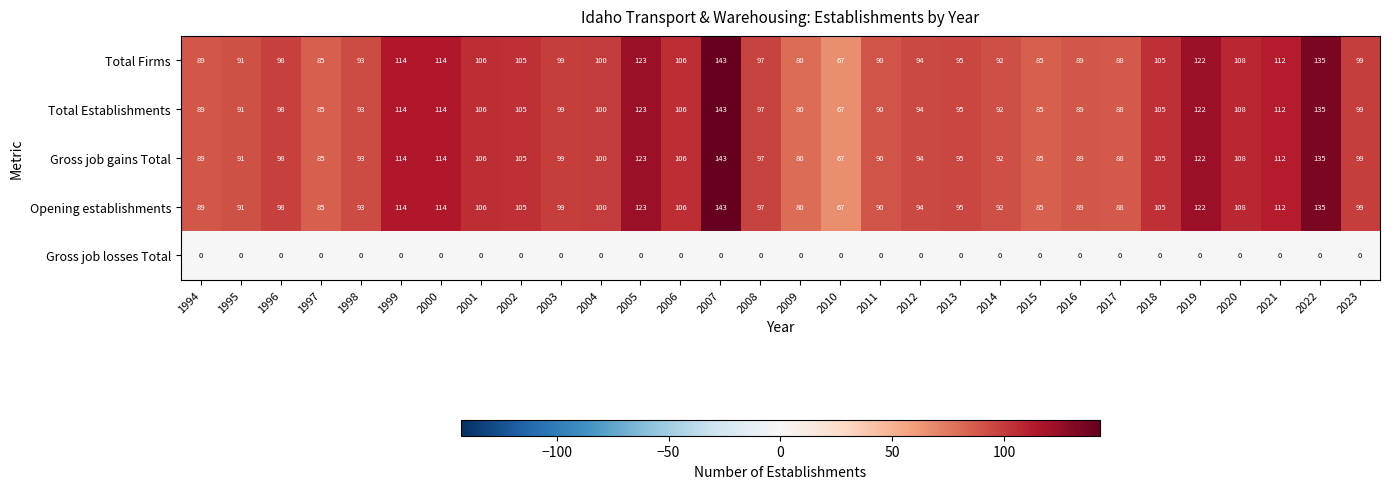

Which category has the highest value across all series?

2007